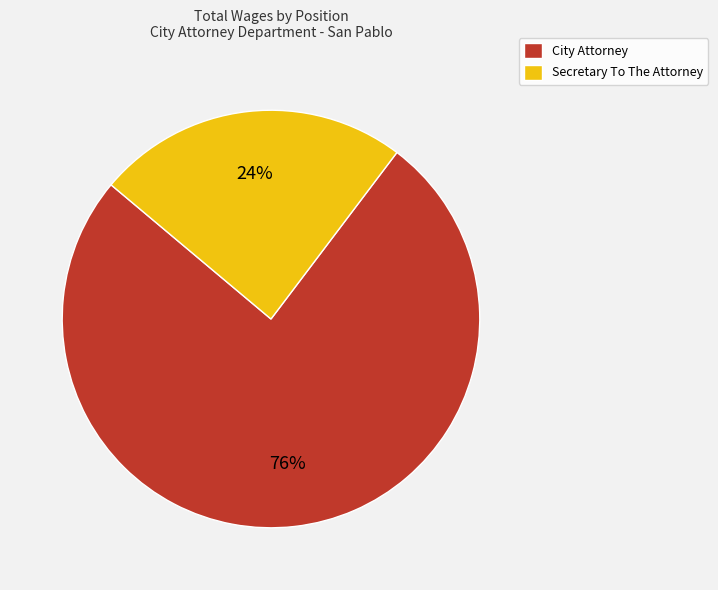

Between City Attorney and Secretary To The Attorney, which is larger?

City Attorney